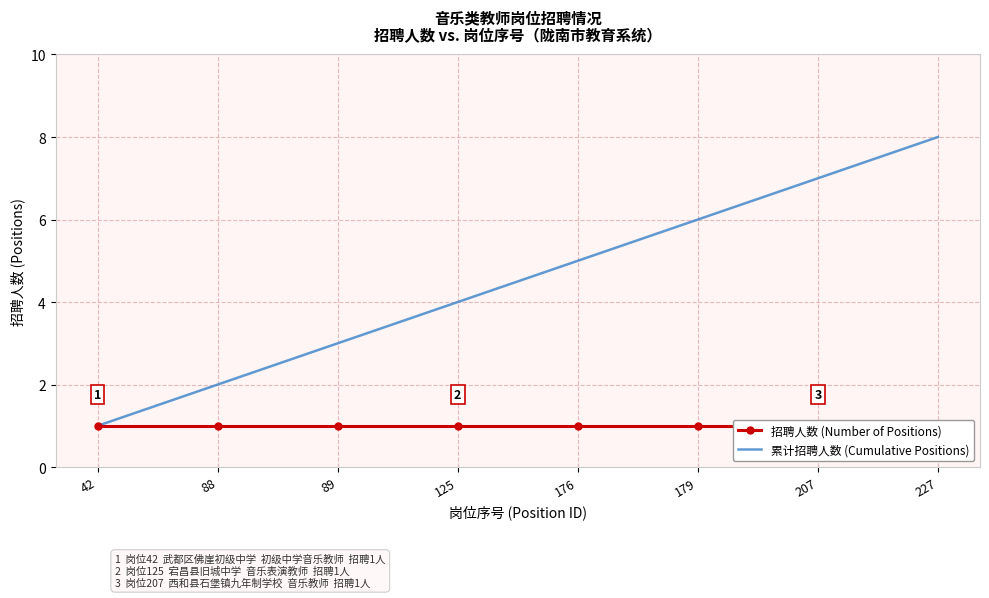

How many values in the 累计招聘人数 (Cumulative Positions) series are below 5?

4